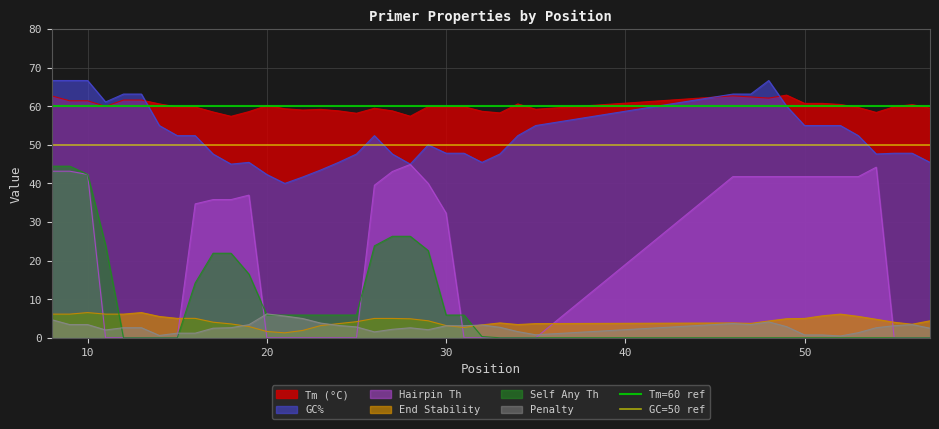

The Hairpin Th series shows 62.3 at 10. True or false?

False